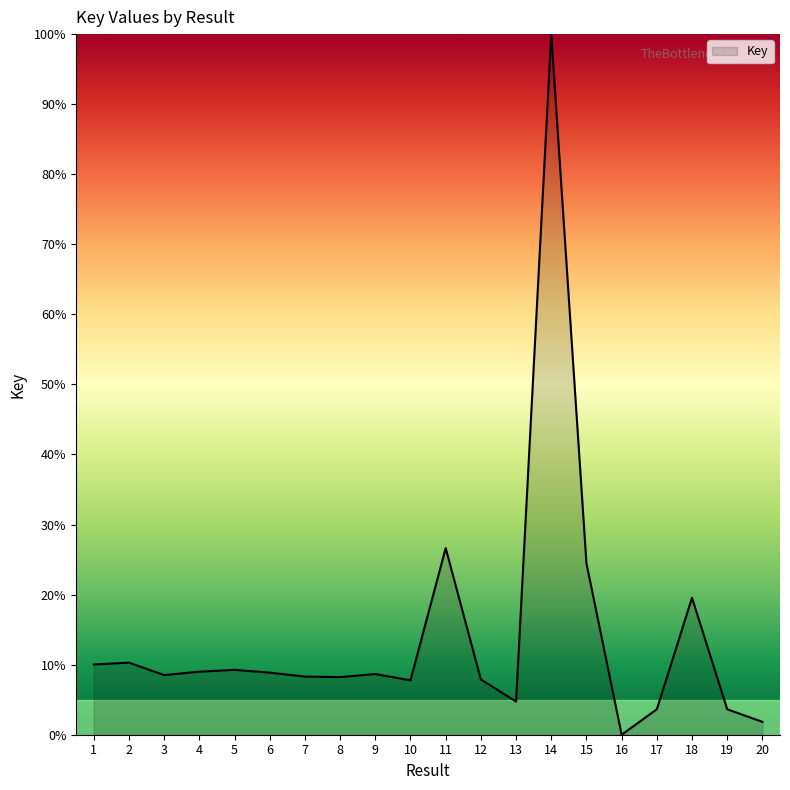

At which label is the value closest to 50?

11